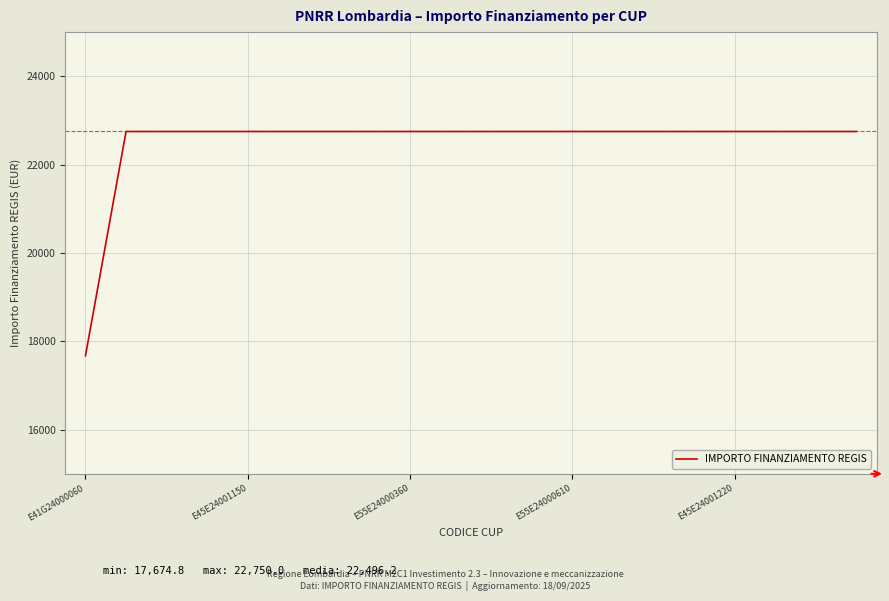

Count the number of categories in the chart.

20